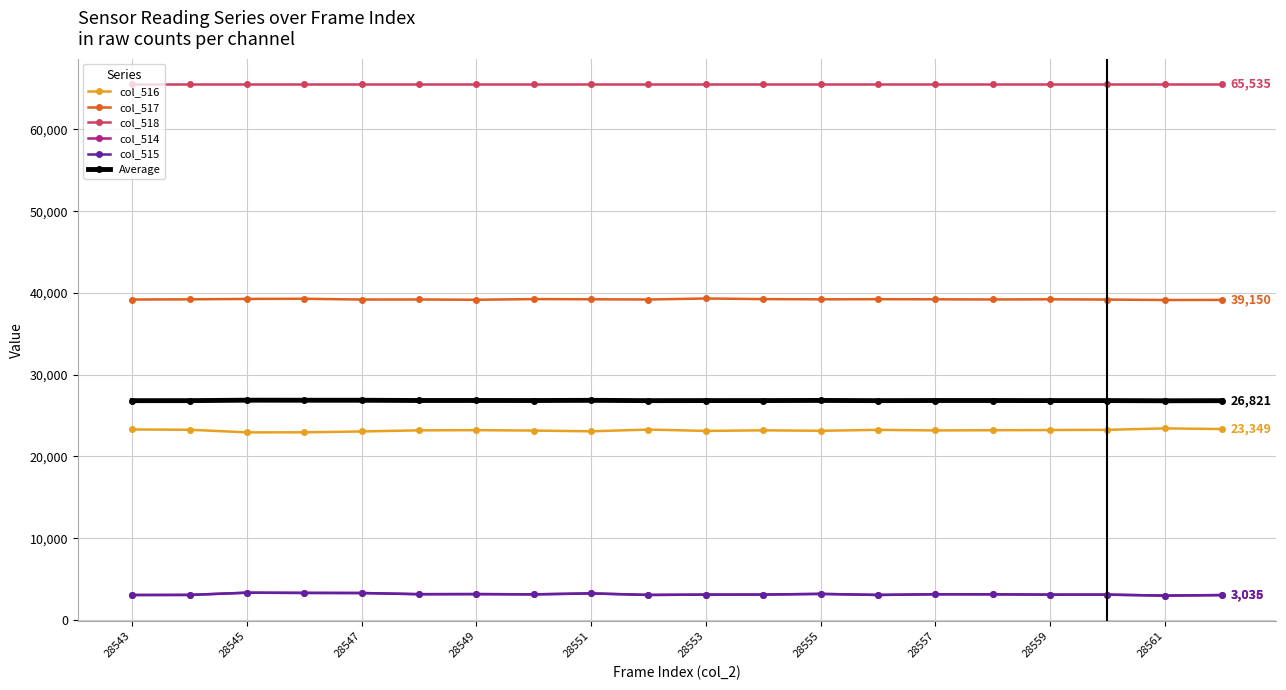

True or false: col_517 has more than 0 points higher than both neighbors.

True